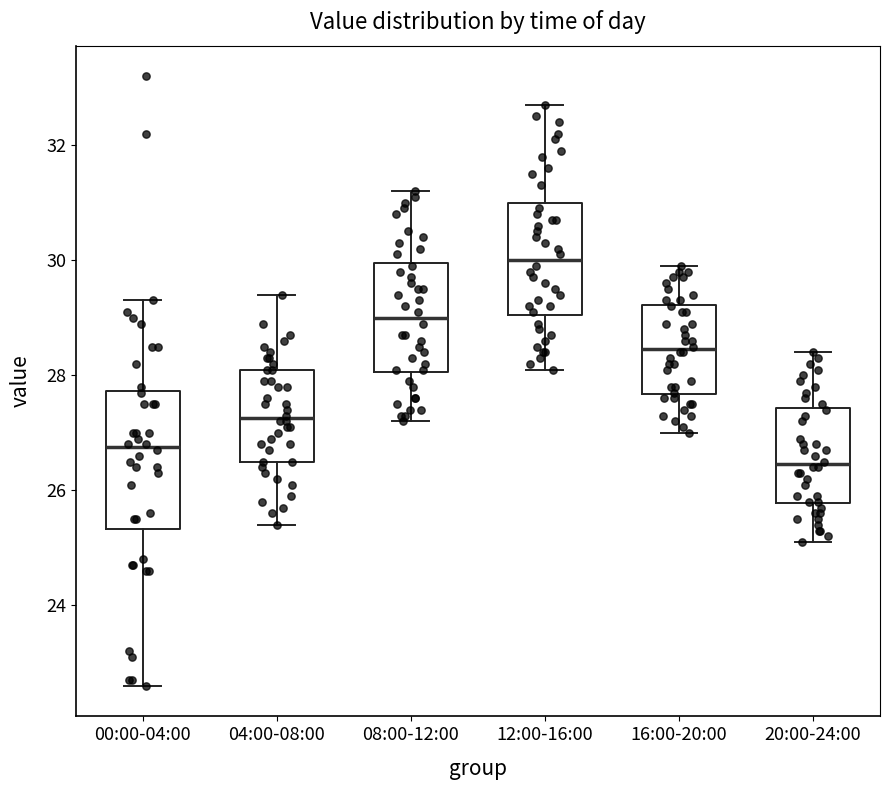

Which box has the lowest median line?

20:00-24:00